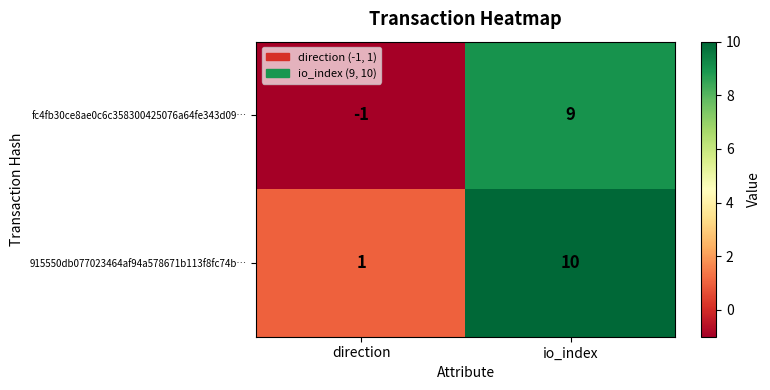

What is the difference between the maximum and minimum values in the fc4fb30ce8ae0c6c358300425076a64fe343d09… series?

10